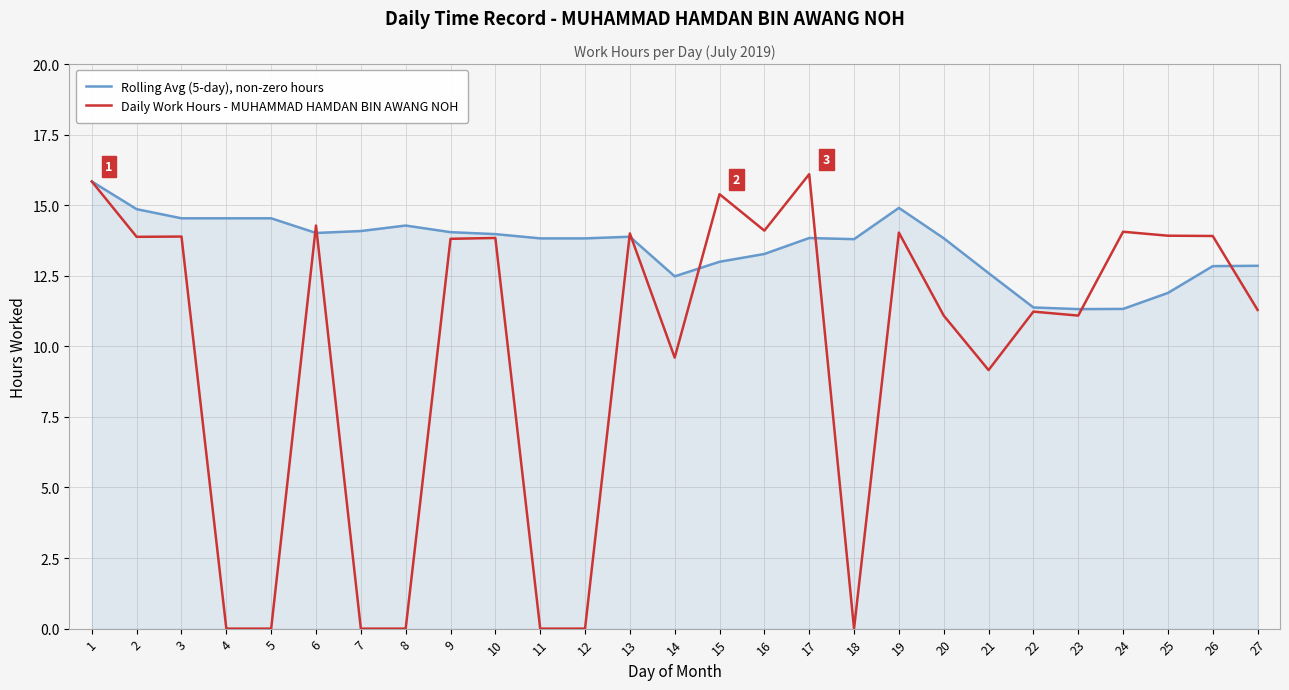

What is the sum of the Daily Work Hours - MUHAMMAD HAMDAN BIN AWANG NOH values at 24 and 4?

14.1